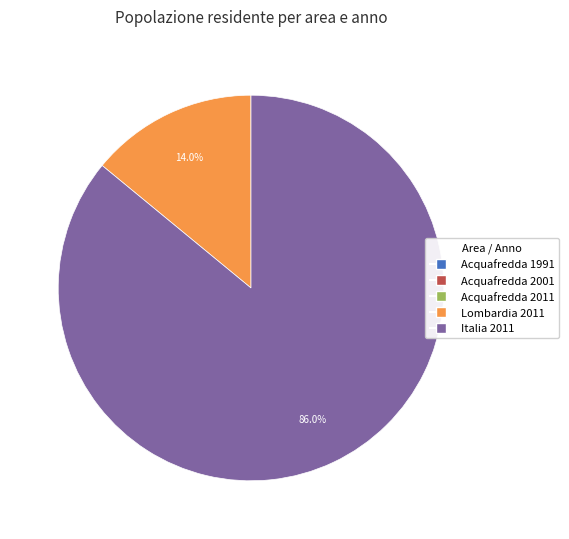

Is there a majority slice in this chart?

Yes